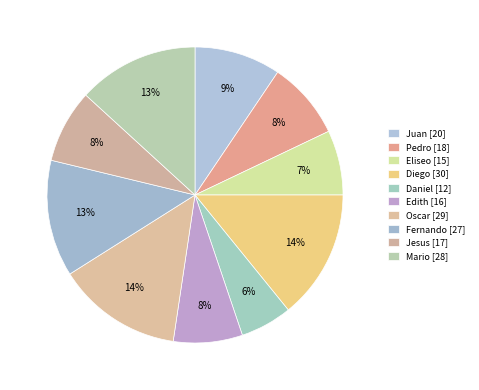

To the nearest percent, what is the average slice percentage?

10%